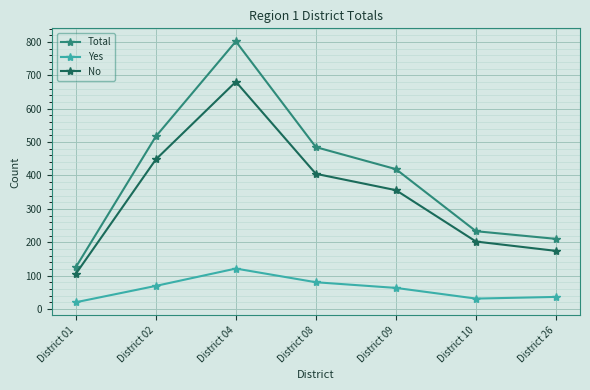

Is this an area chart (filled region under the line)?

No